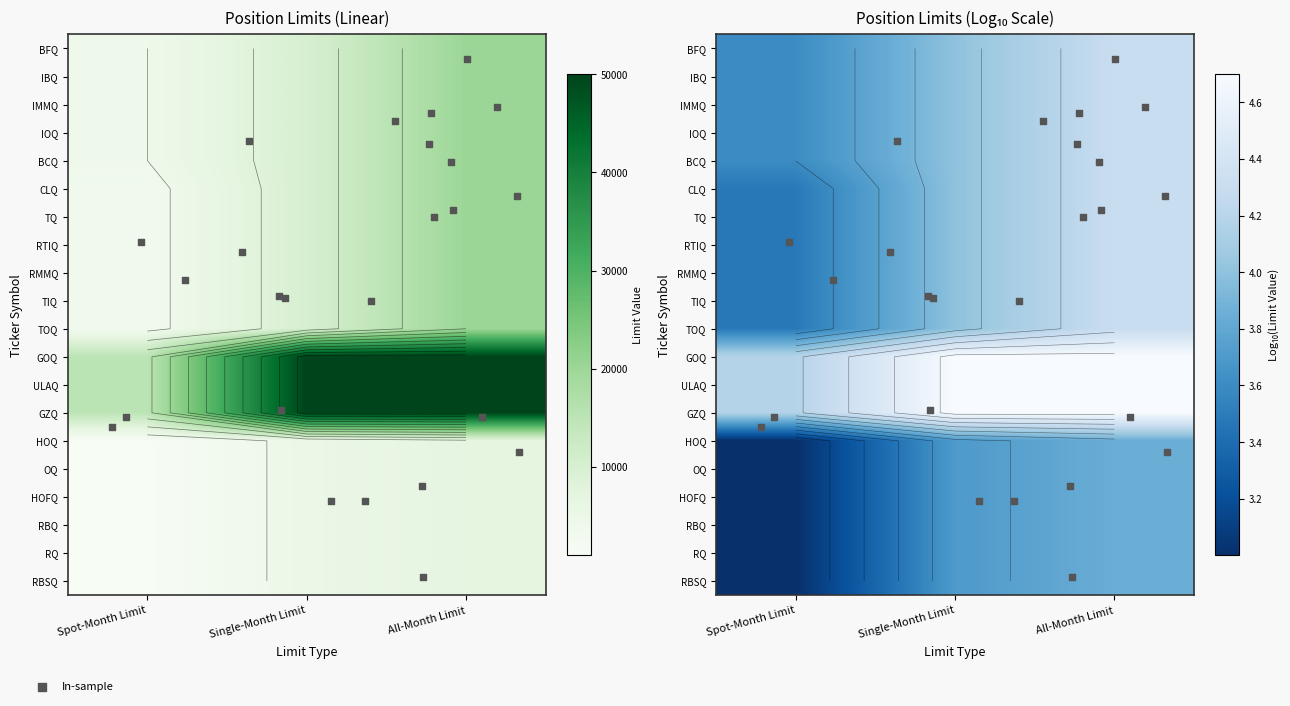

True or false: RTIQ has a value of 16175 at Single-Month Limit.

False